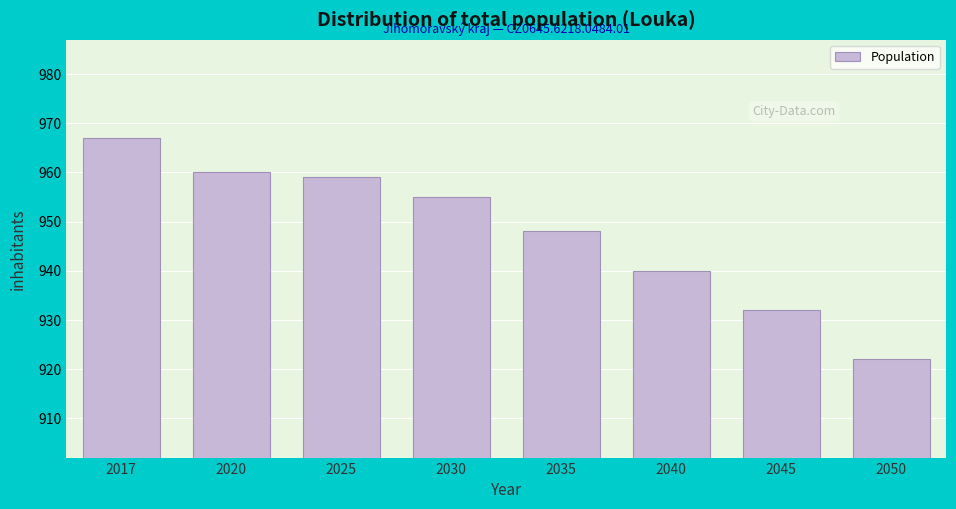

Reading left to right, transcribe all the data shown in this chart.

967	960	959	955	948	940	932	922